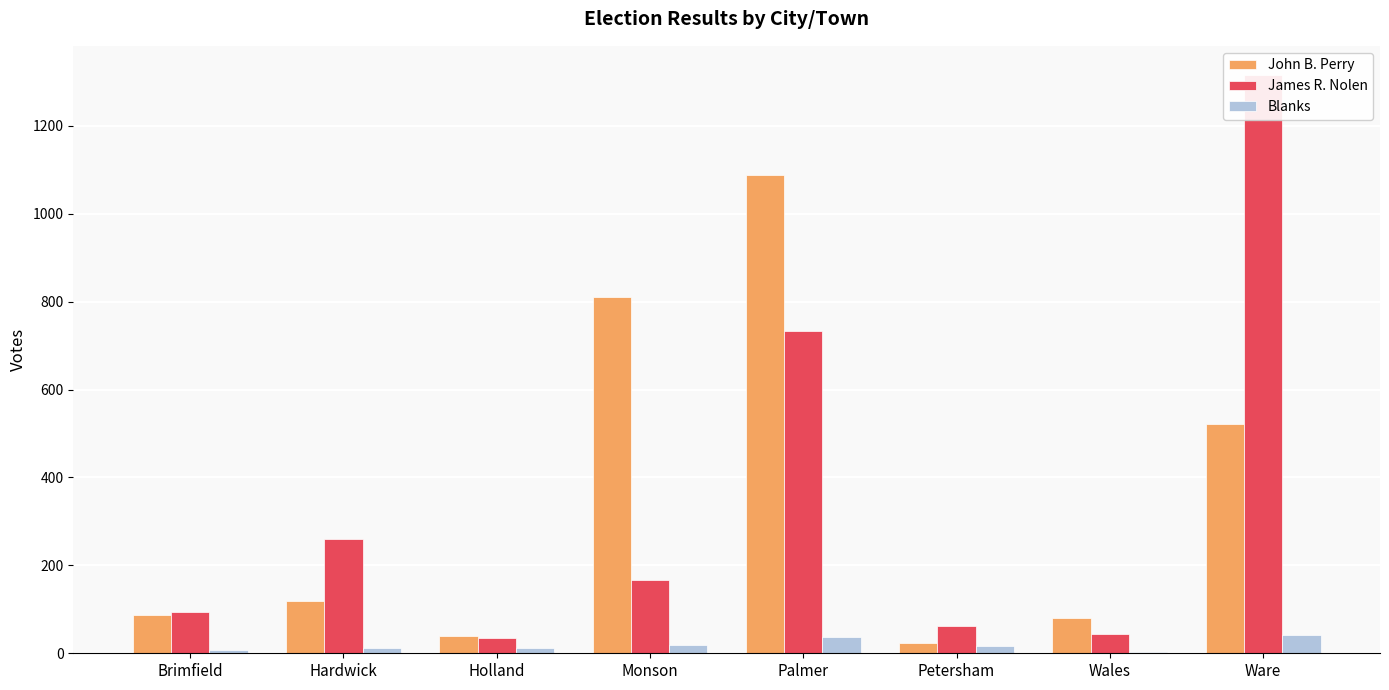

How many data points in James R. Nolen are above 167?

3